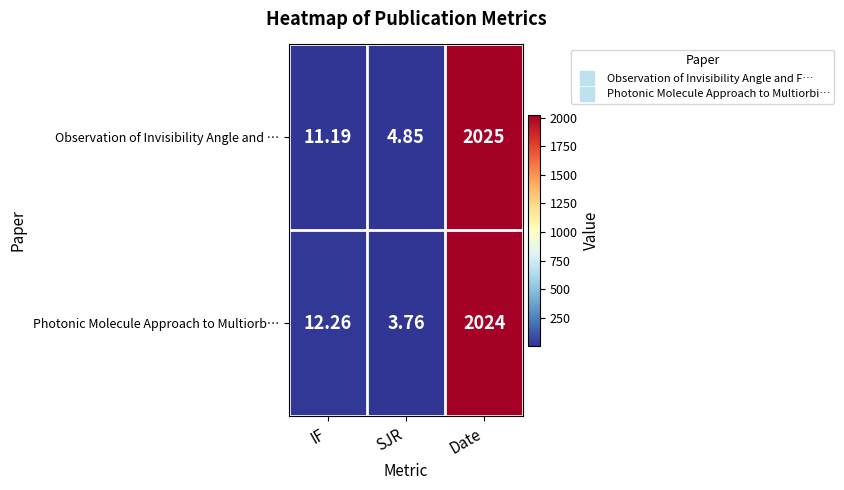

Rank the categories by Observation of Invisibility Angle and … value from highest to lowest.

Date, IF, SJR